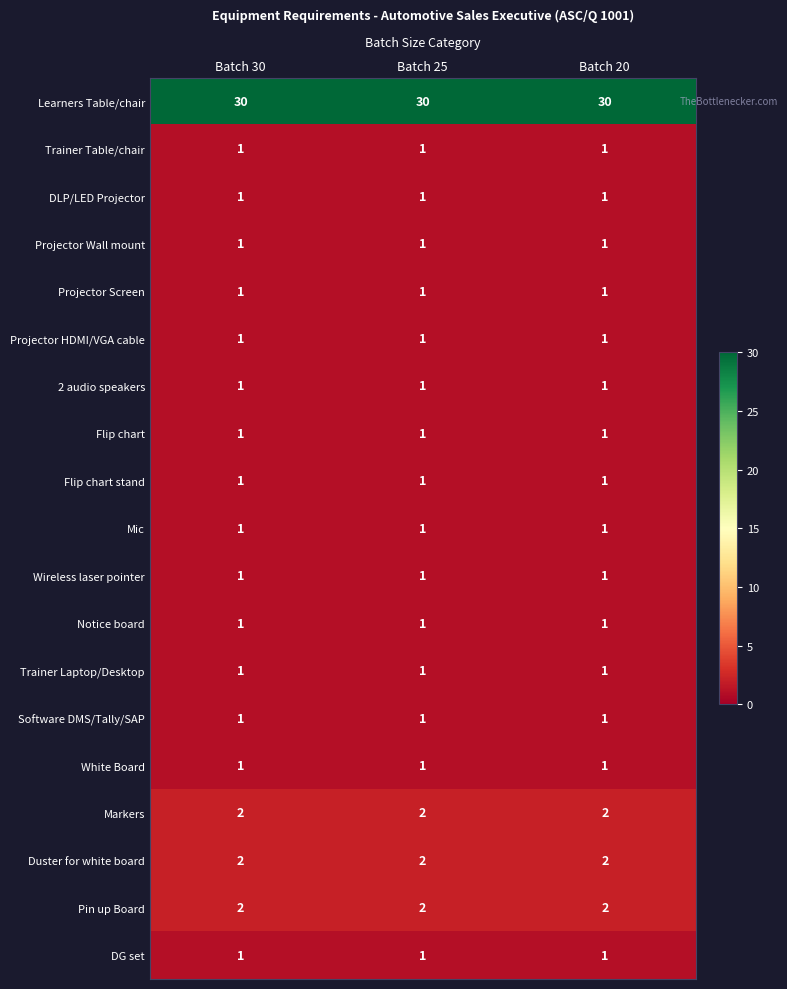

What is the greatest value displayed?

30